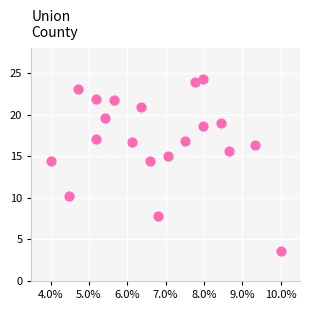

What is the range of Y values (max minus min)?

20.6